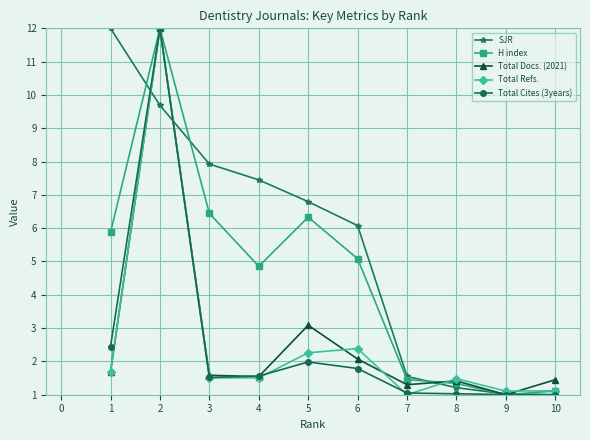

What are all the series names shown in the legend?

SJR, H index, Total Docs. (2021), Total Refs., Total Cites (3years)